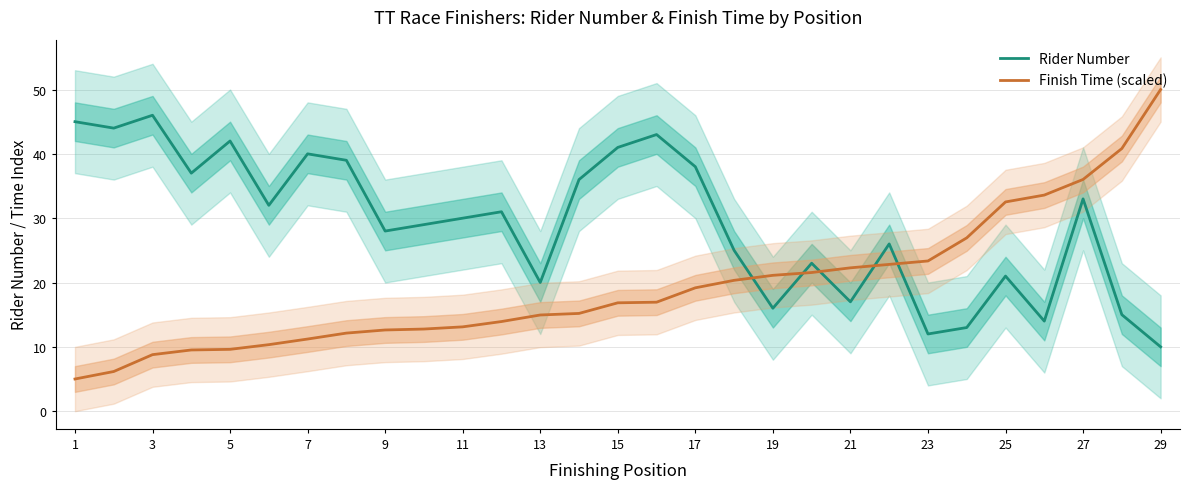

What is the highest value of the Rider Number series?

46.0